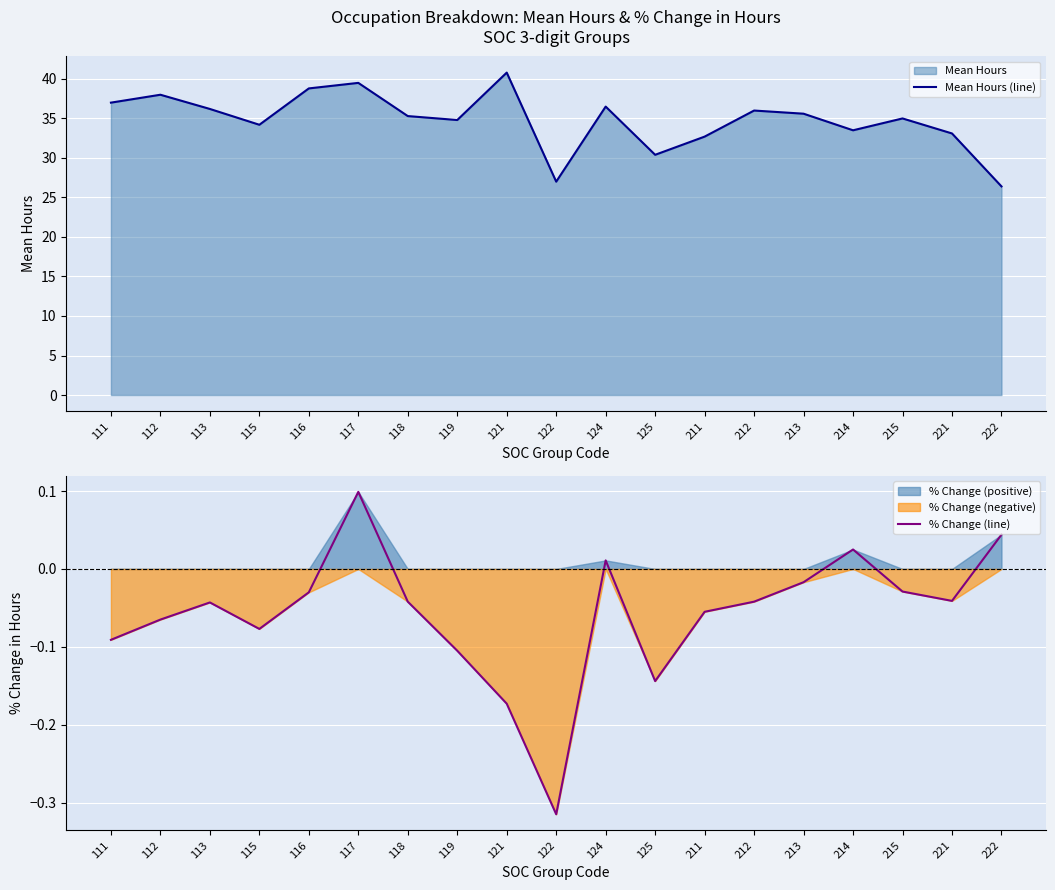

At how many categories does at least one series exceed 27?

17